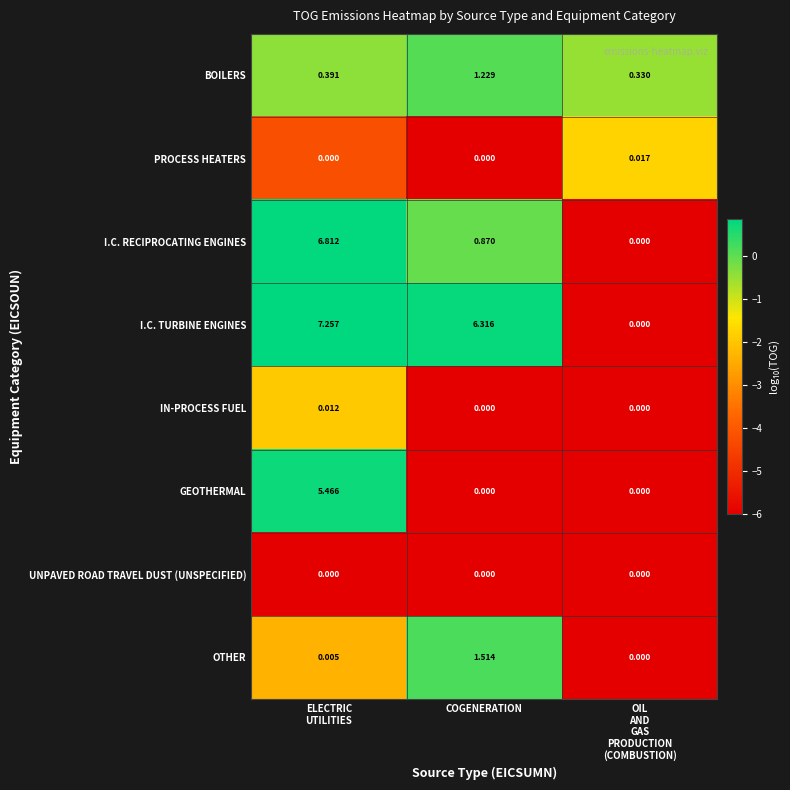

Is the value of UNPAVED ROAD TRAVEL DUST (UNSPECIFIED) at COGENERATION greater than the value of BOILERS at COGENERATION?

No